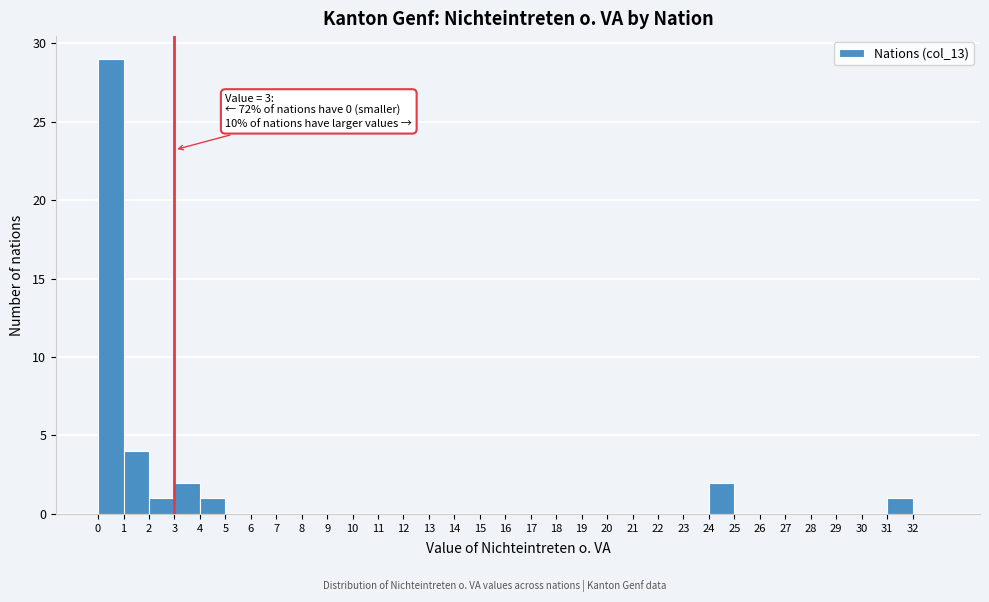

Over which range of the x-axis is the bar tallest?

0 to 1